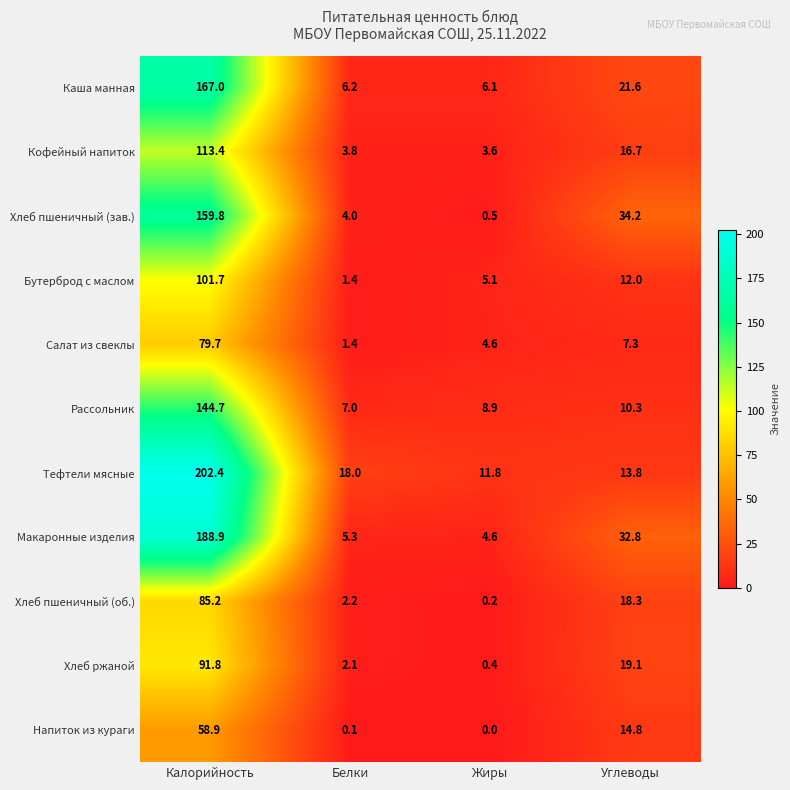

Rank the series by their maximum value, from lowest to highest.

Напиток из кураги, Салат из свеклы, Хлеб пшеничный (об.), Хлеб ржаной, Бутерброд с маслом, Кофейный напиток, Рассольник, Хлеб пшеничный (зав.), Каша манная, Макаронные изделия, Тефтели мясные